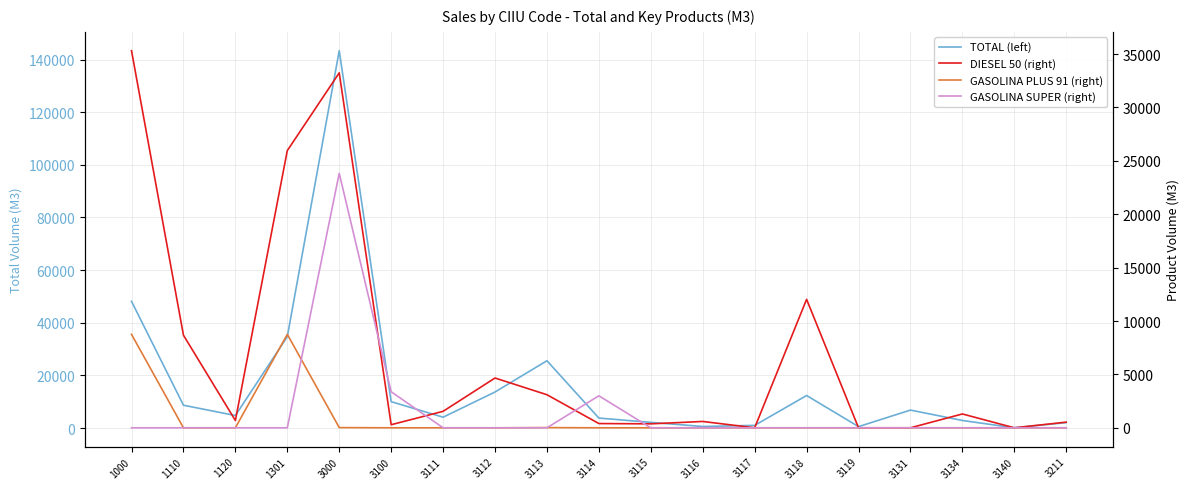

True or false: DIESEL 50 (right) has more than 2 points higher than both neighbors.

True